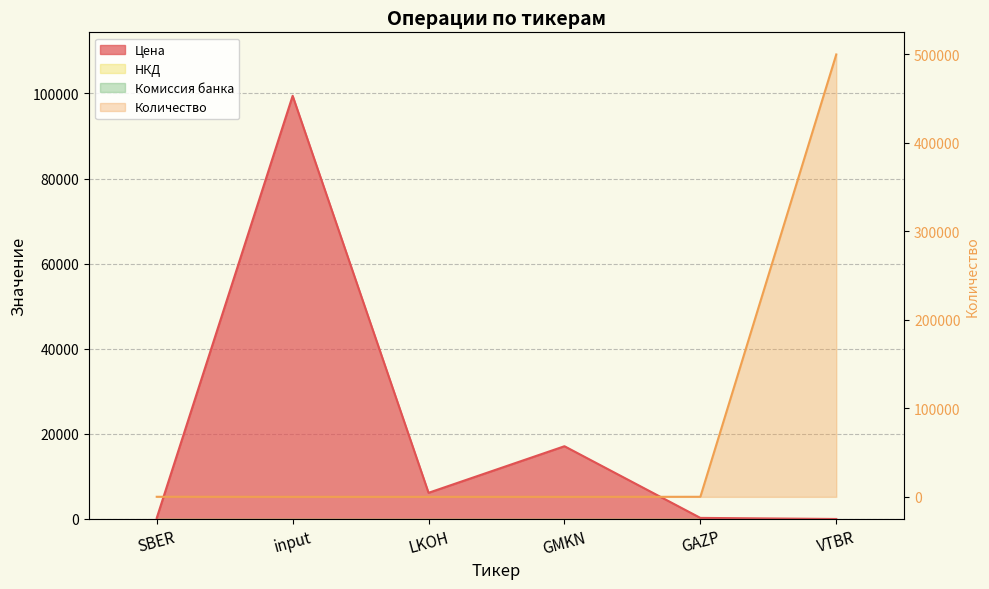

Reading left to right, extract all data points from this chart.

Цена: 233.8	99436.0	6150.5	17094.0	254.1	0.0
Количество: 90.0	1.0	3.0	1.0	80.0	500000.0